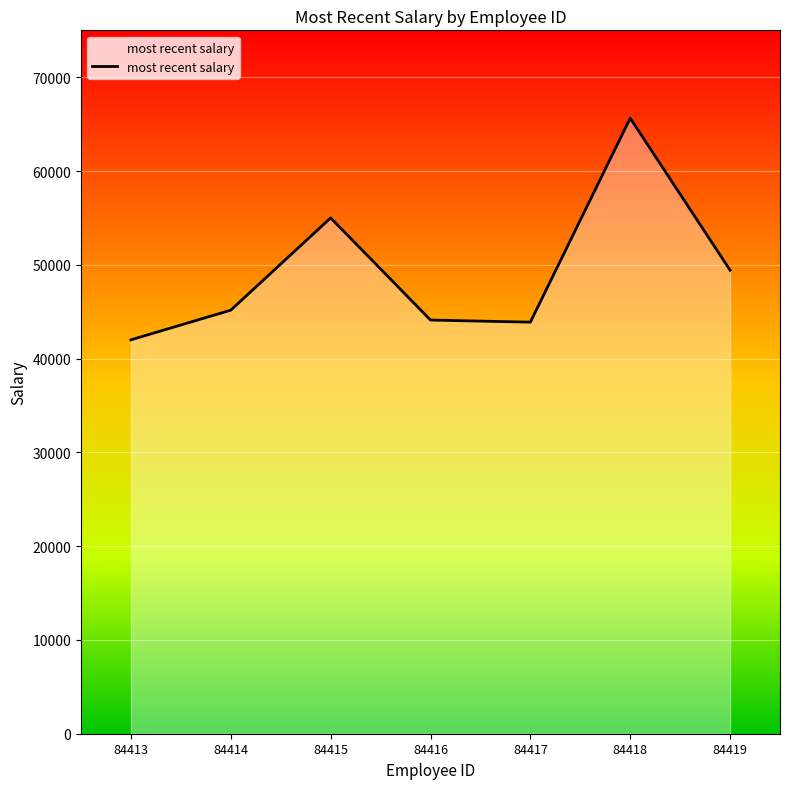

At which label is the value closest to 53815?

84415